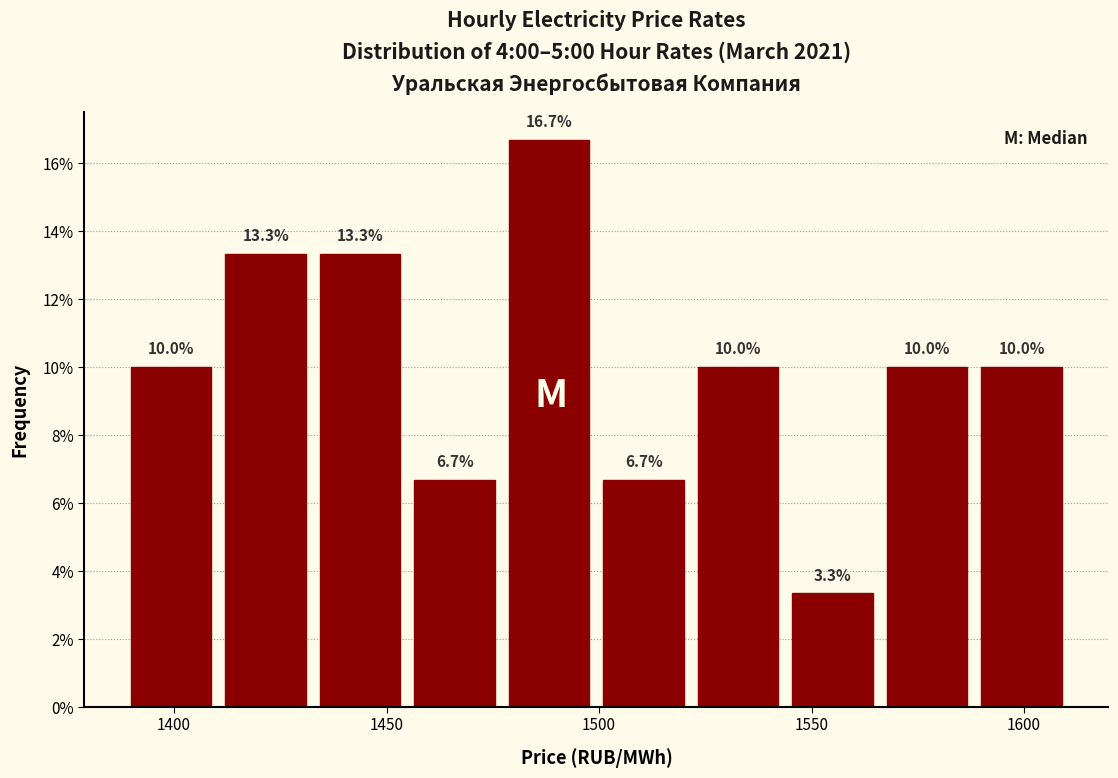

Reading left to right, list every bar in this chart as the range it spans on the x-axis followed by its height. The bar edges are not printed on the chart, so give them approximately, as read against the axis.

1390 to 1410: 10.0
1410 to 1435: 13.3
1435 to 1455: 13.3
1455 to 1475: 6.7
1475 to 1500: 16.7
1500 to 1520: 6.7
1520 to 1545: 10.0
1545 to 1565: 3.3
1565 to 1590: 10.0
1590 to 1610: 10.0